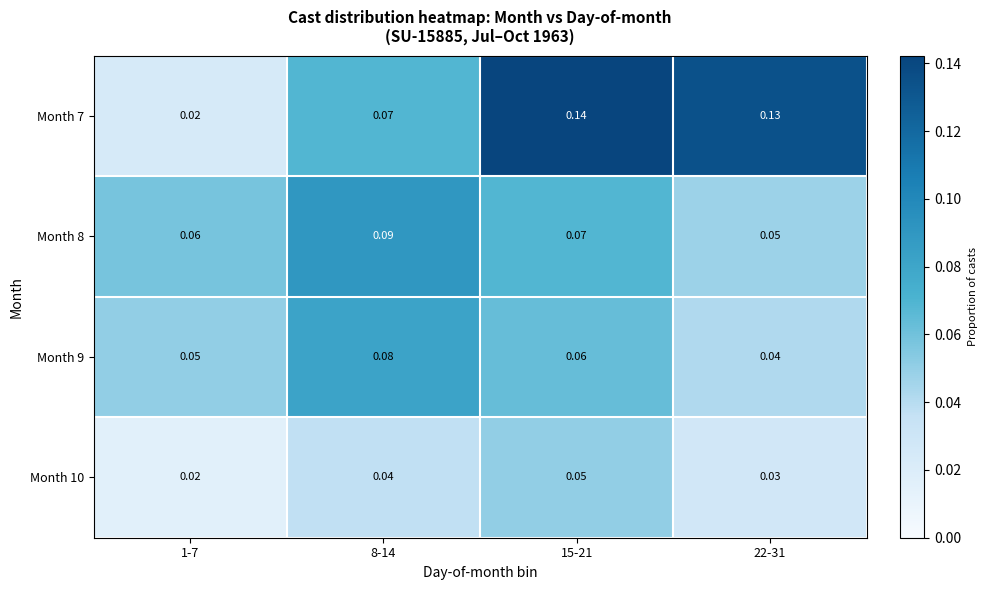

Which series has the largest range (max minus min)?

Month 7